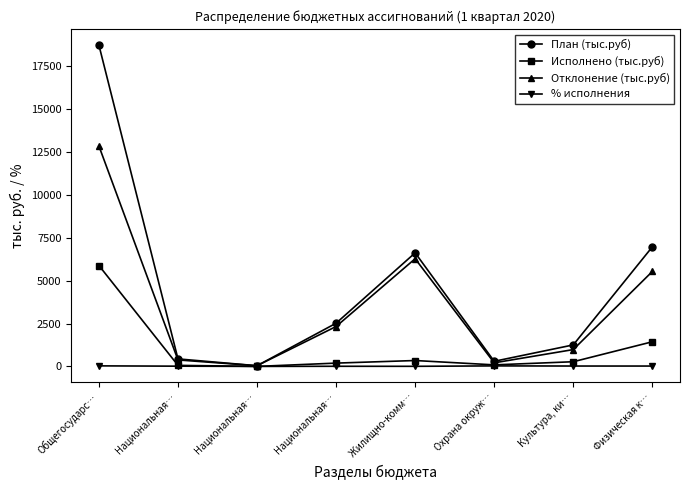

Which label corresponds to the smallest value in the chart?

Национальная…